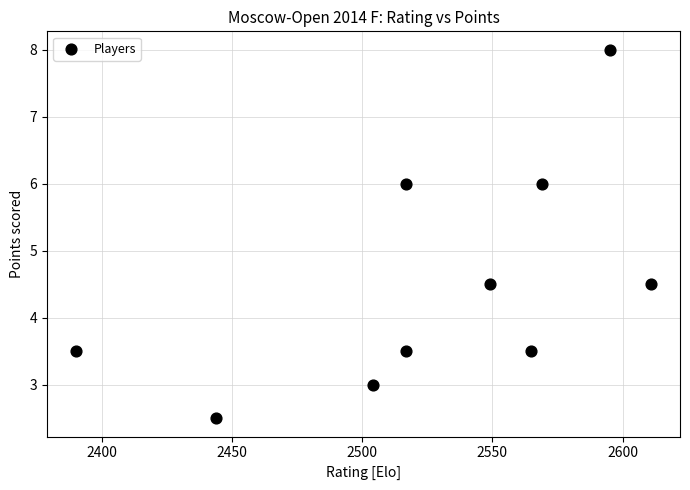

What is the range of X values (max minus min)?

221.0